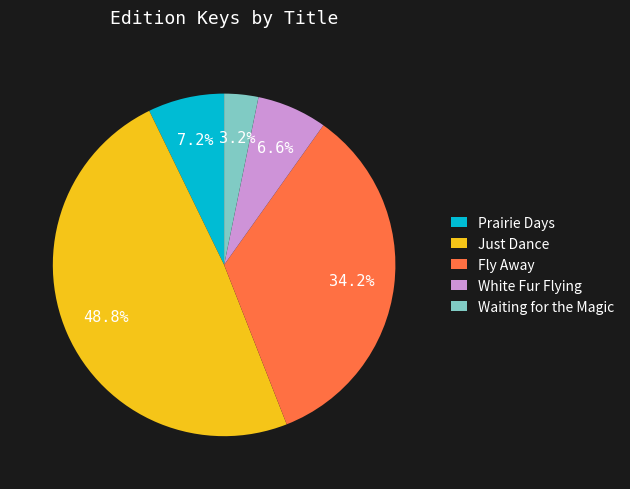

True or false: Just Dance accounts for 49% of the total.

True